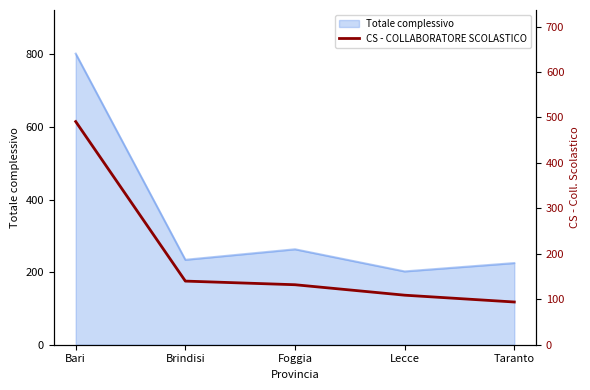

At which label does Totale complessivo reach its minimum?

Lecce